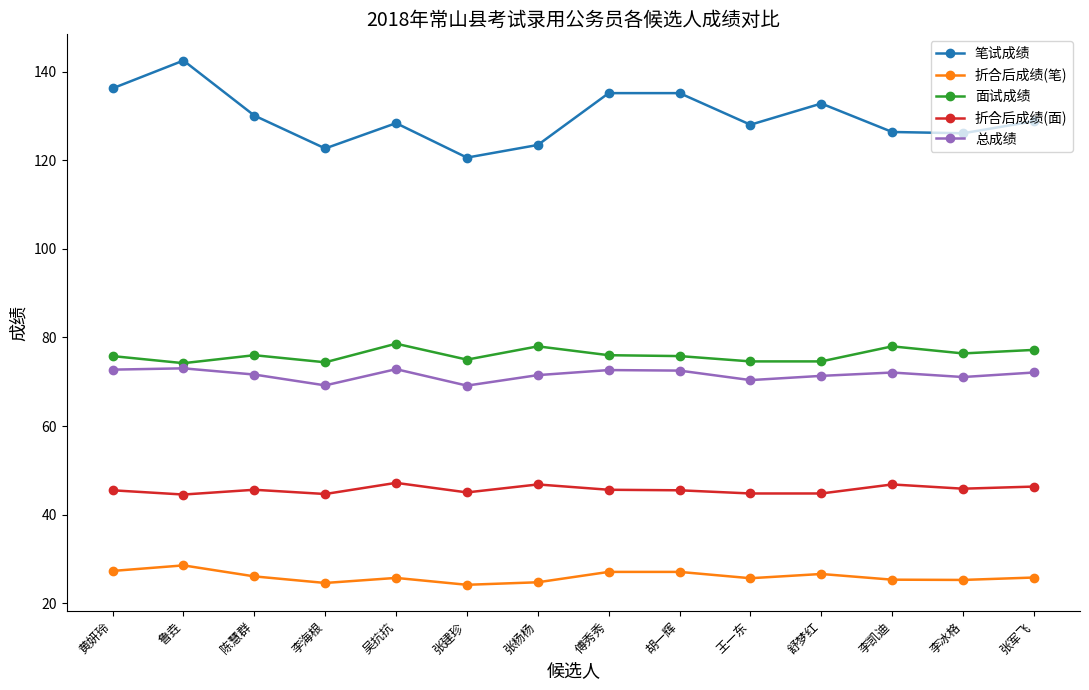

True or false: 面试成绩 has a value of 74.4 at 李海根.

True